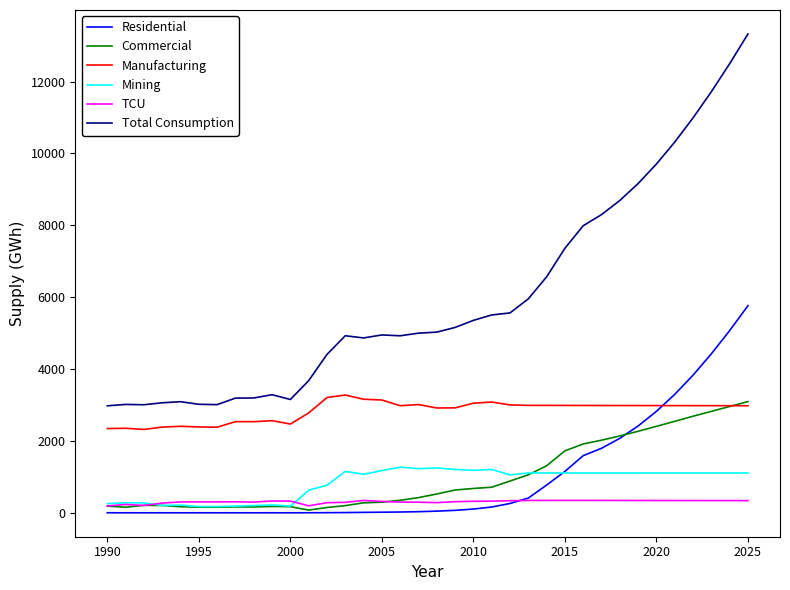

What are all the series names shown in the legend?

Residential, Commercial, Manufacturing, Mining, TCU, Total Consumption